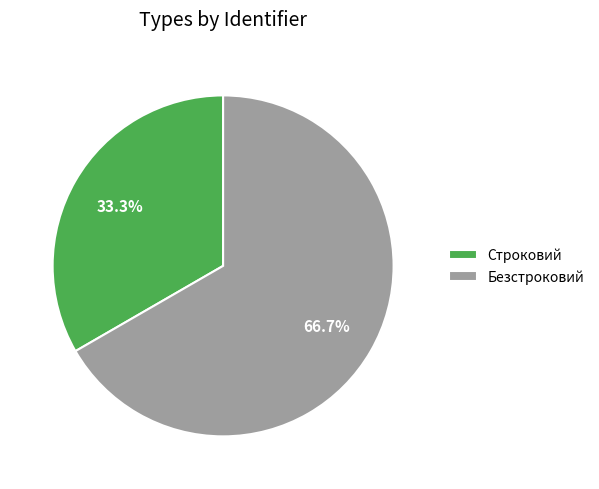

To the nearest percent, what percentage of the pie is Строковий?

33%